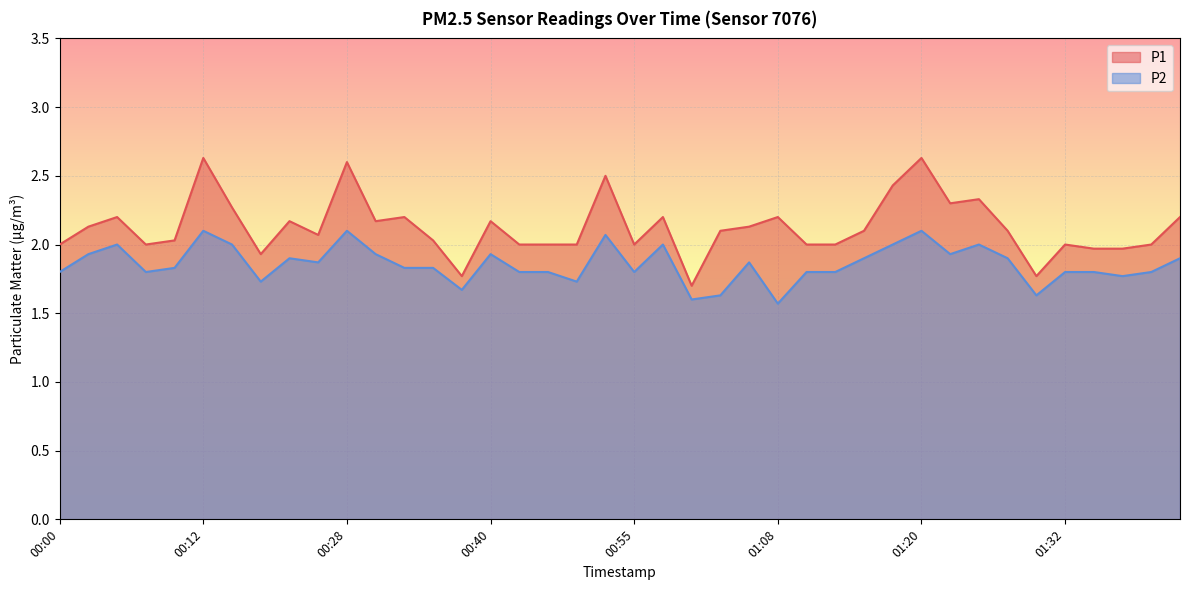

Read the P1 value at 00:23.

2.2